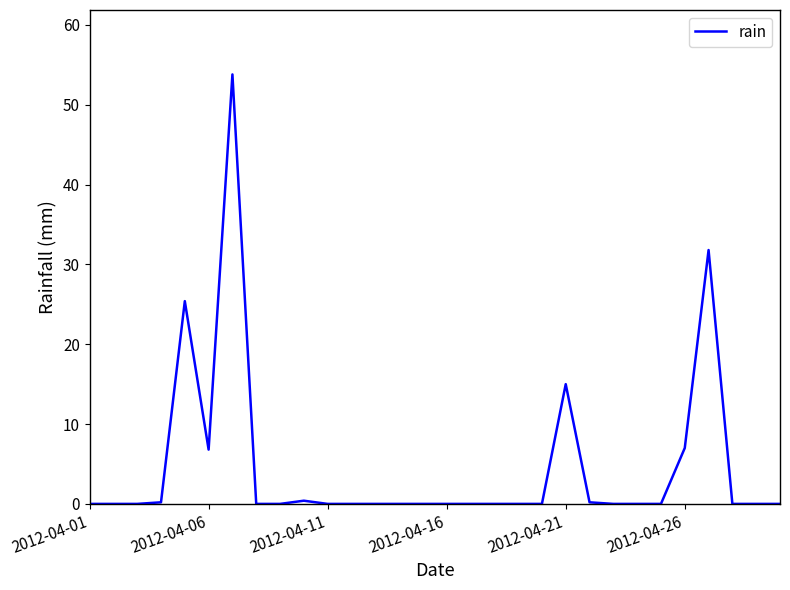

What is the difference between the maximum and minimum values?

53.8